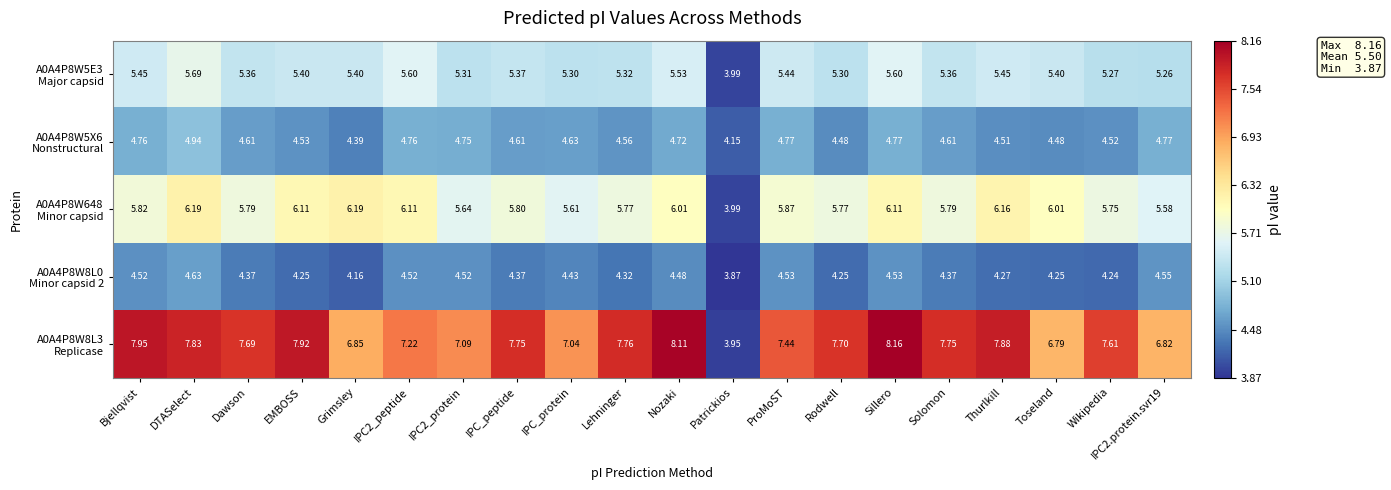

What is the spread (max minus min) of values at ProMoST?

2.9